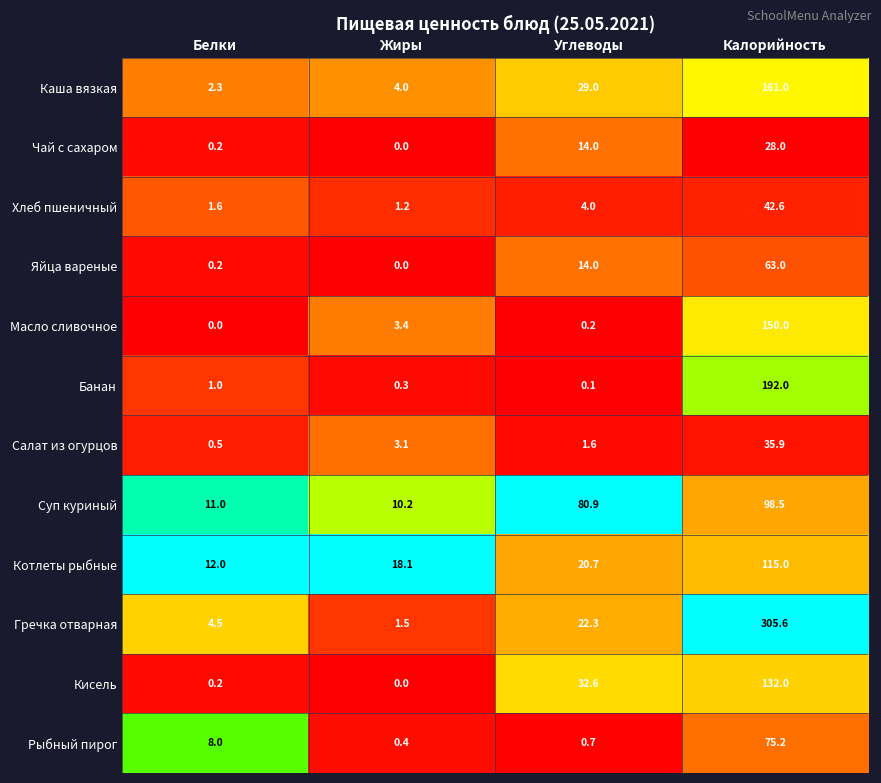

Is it true that Котлеты рыбные equals 5.1 at Углеводы?

False